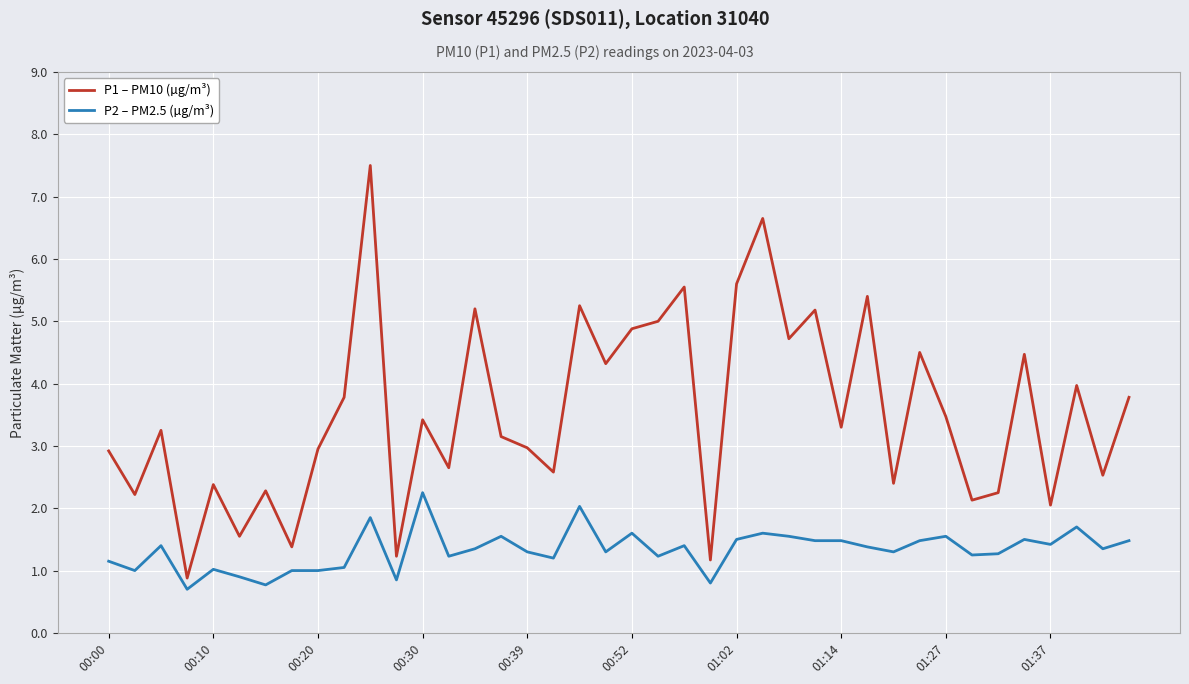

What is the difference between the maximum and minimum values in the P1 – PM10 (µg/m³) series?

6.6